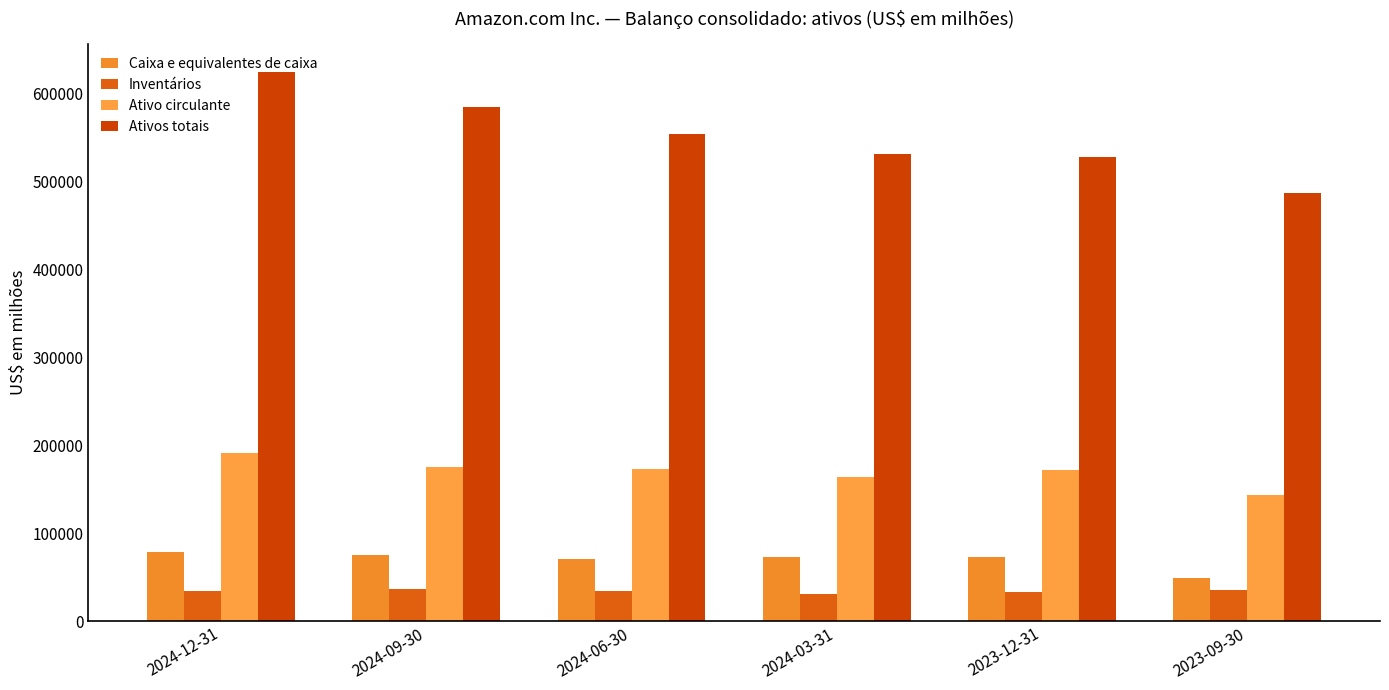

Which series has the widest spread of values?

Ativos totais